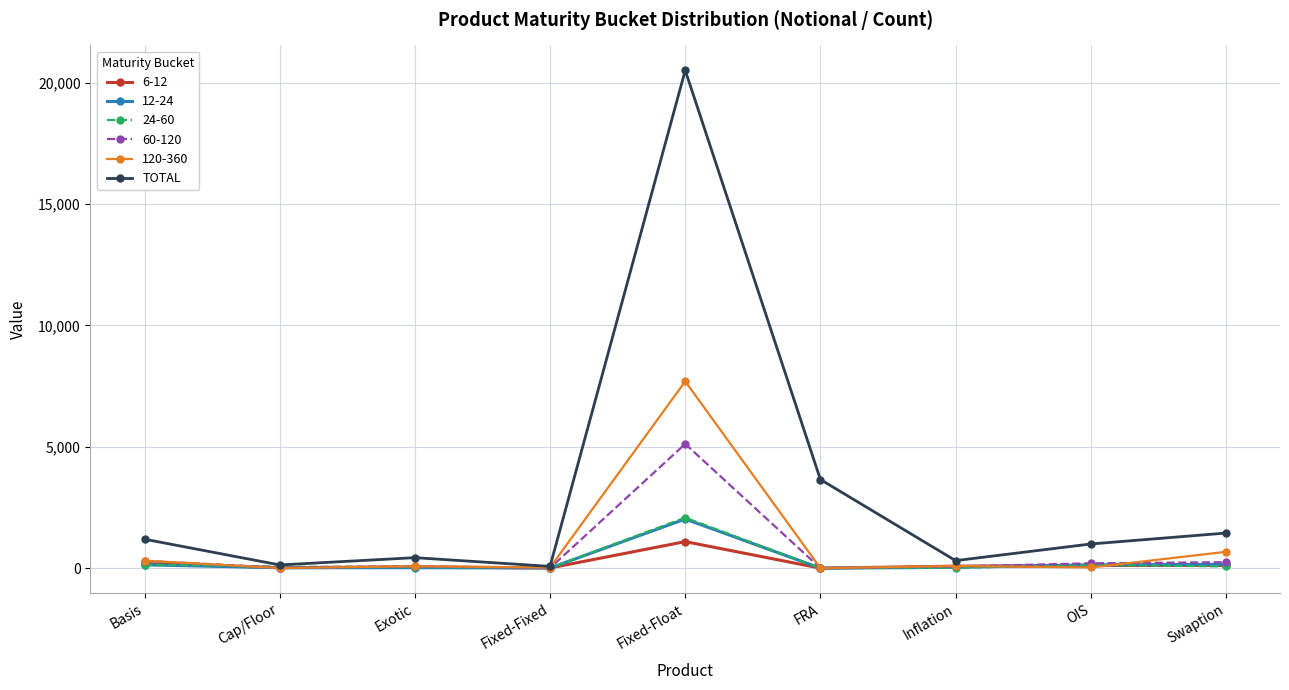

Which series has the largest total across all categories?

TOTAL